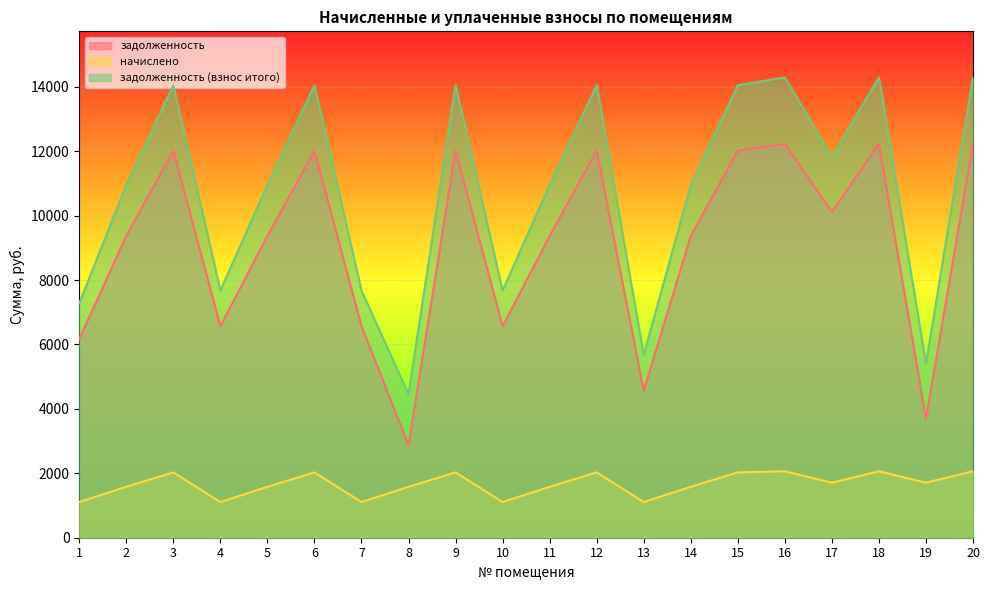

How many distinct data groups are displayed?

3